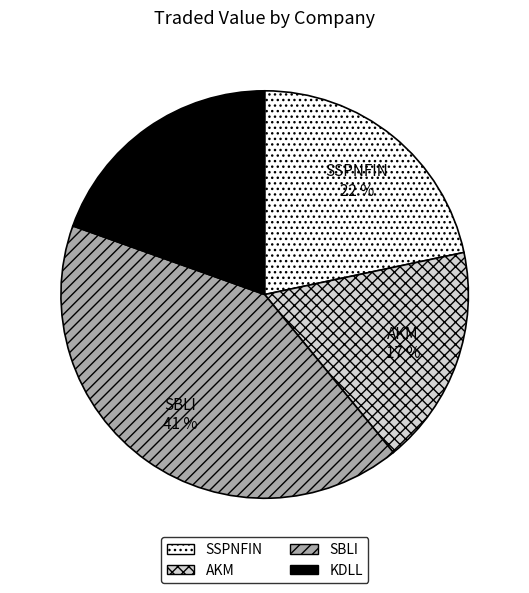

Is there a majority slice in this chart?

No